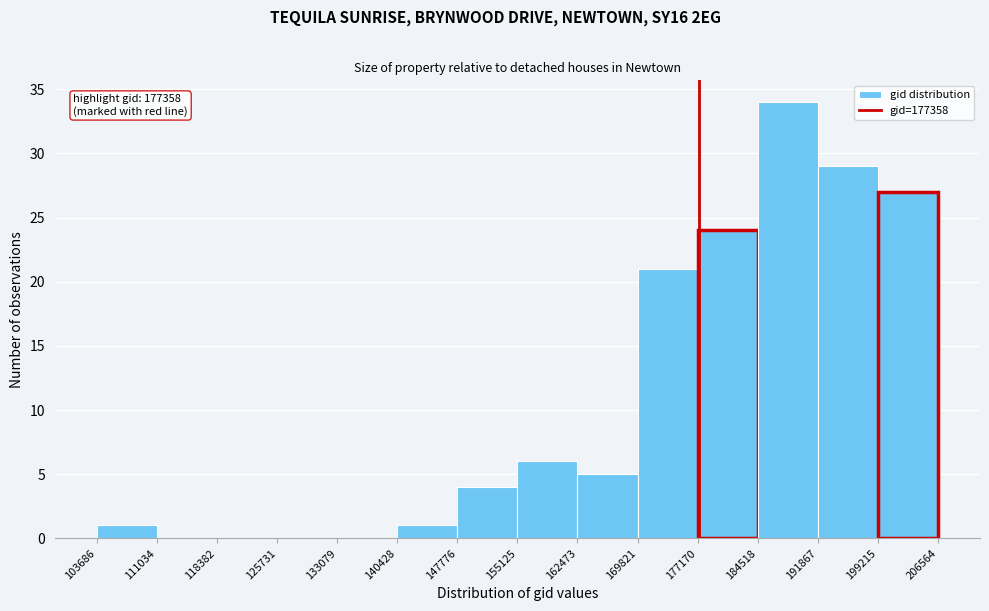

Over which range of the x-axis is the bar tallest?

184518 to 191867